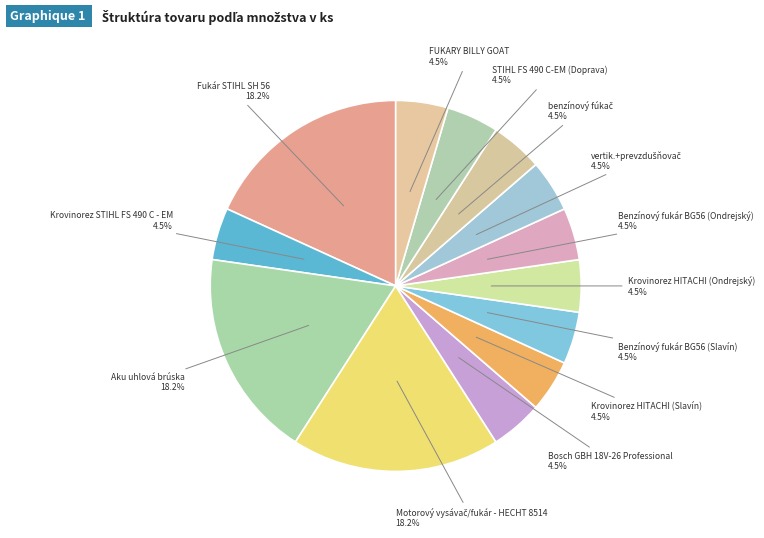

To the nearest percent, what is the difference between the largest and smallest slice percentages?

14%